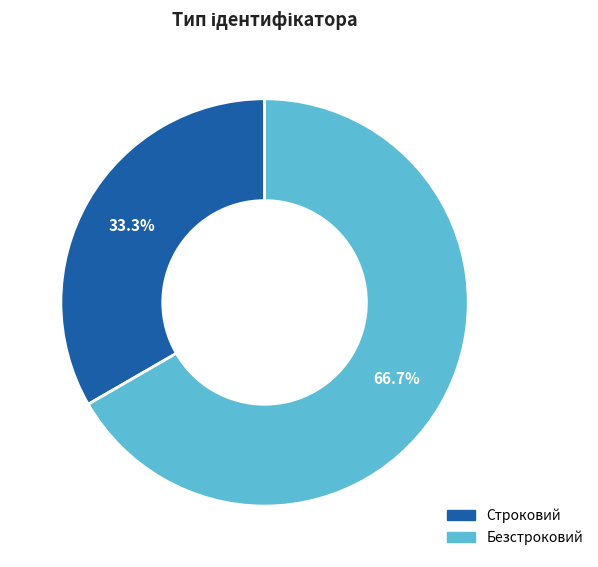

True or false: Безстроковий accounts for 57% of the total.

False